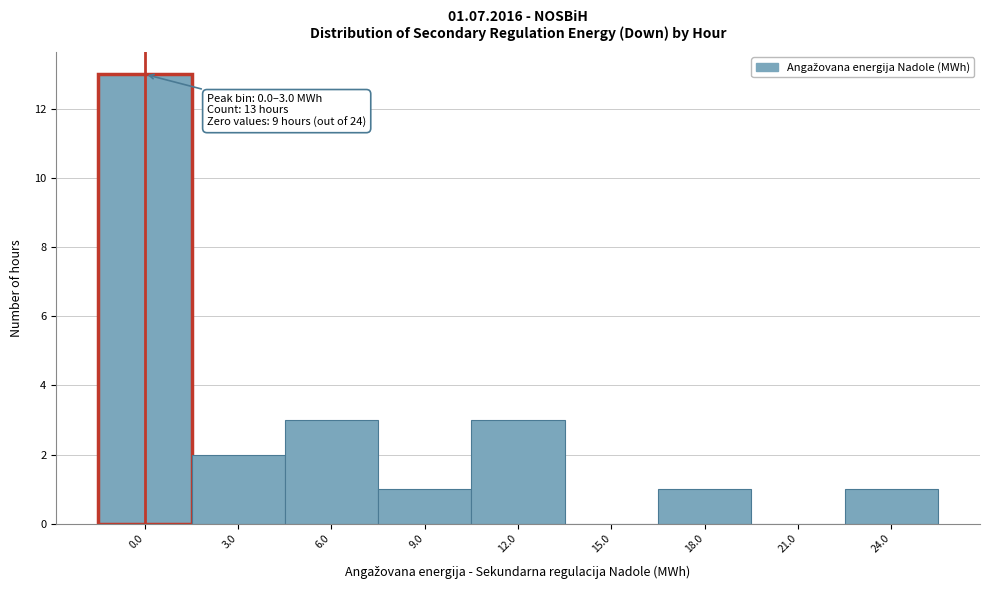

Reading left to right, extract all data points from this chart.

0.0=13	3.0=2	6.0=3	9.0=1	12.0=3	15.0=0	18.0=1	21.0=0	24.0=1